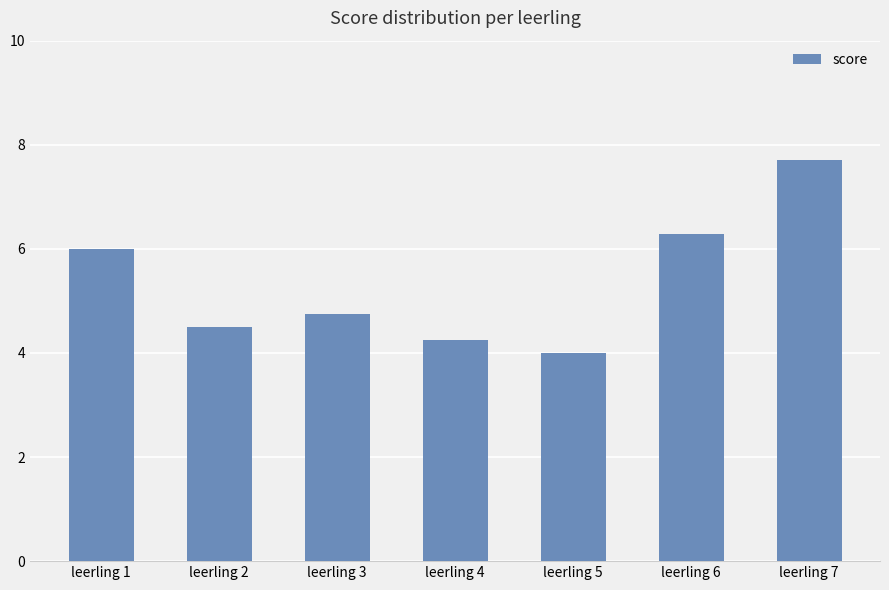

Does the chart contain any negative values?

No